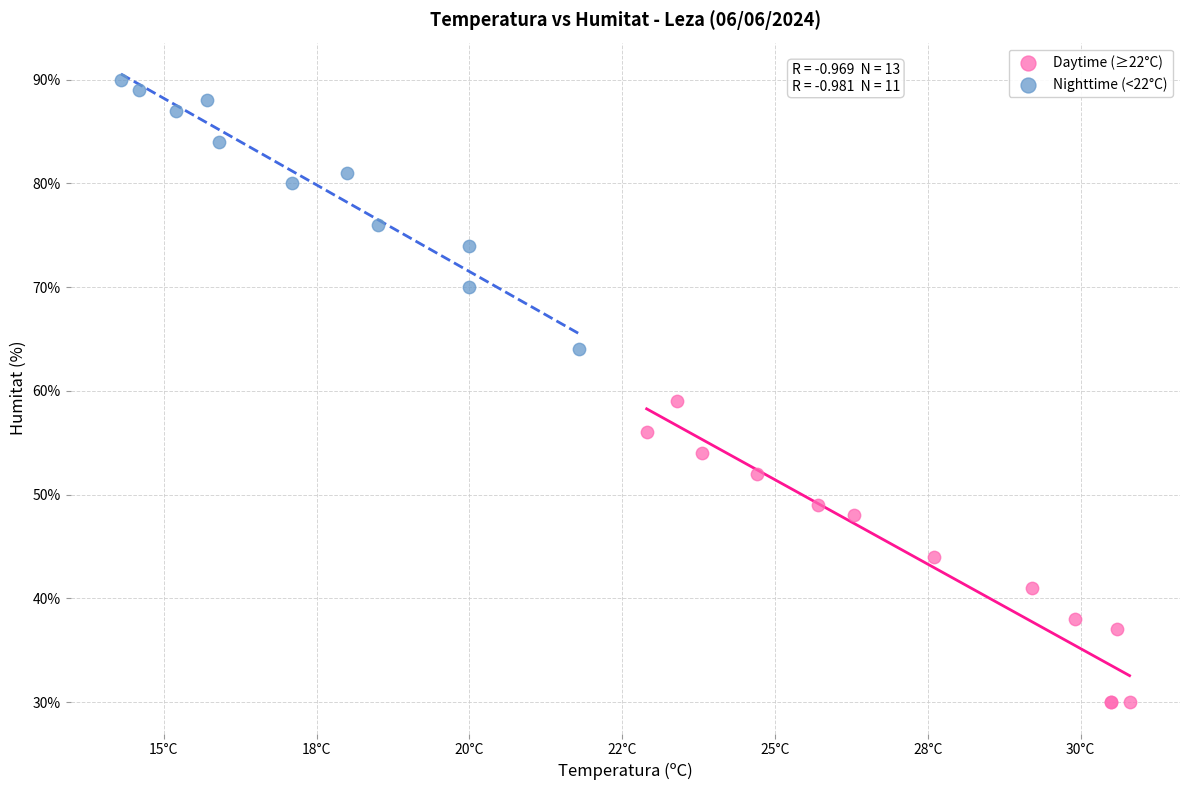

Which series contains the lowest Y value?

Daytime (≥22°C)